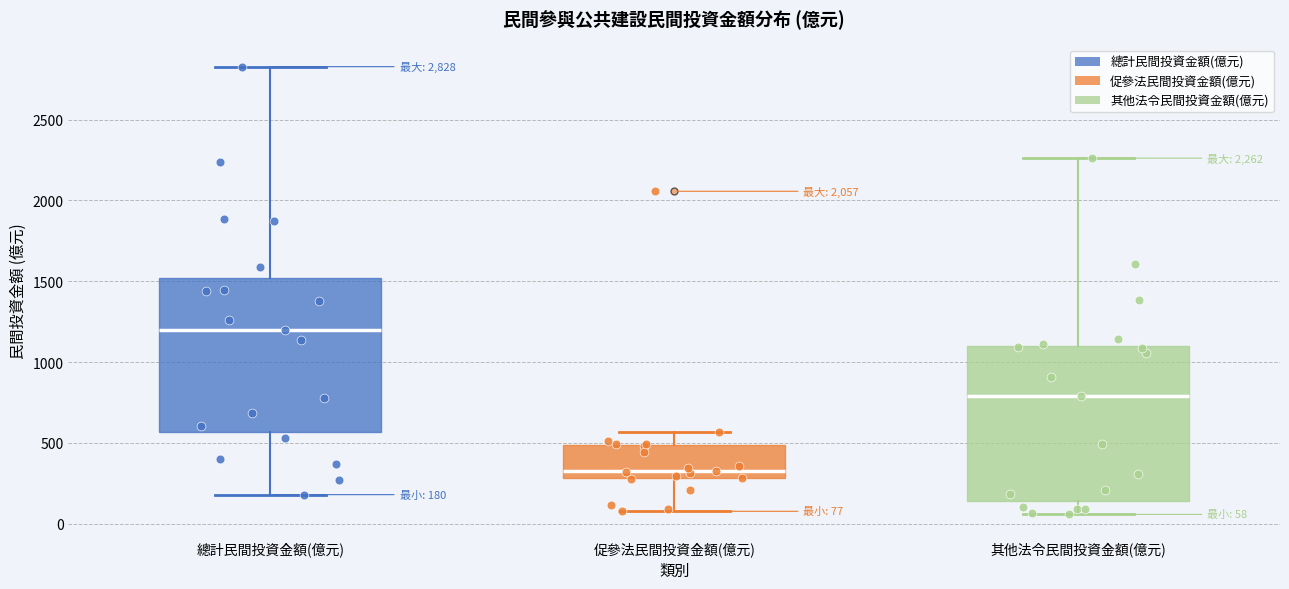

Which box's median line is the highest?

總計民間投資金額(億元)